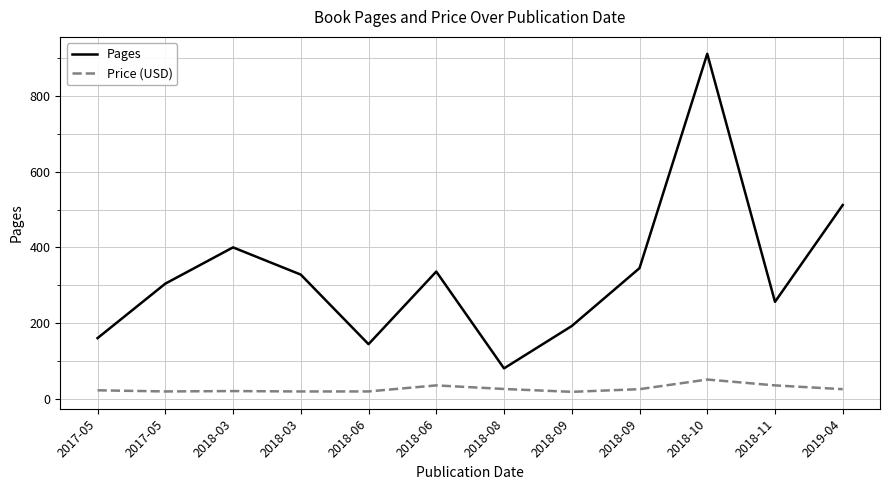

How many lines are shown in the chart?

2